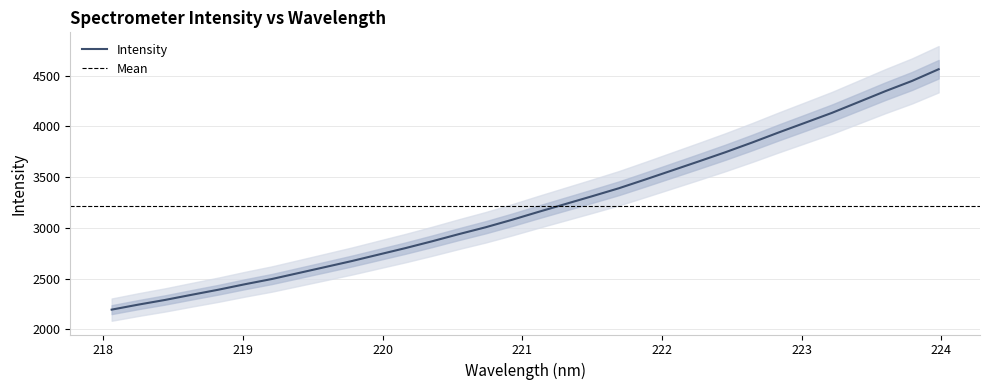

What is the value of the 12th point from the left?

2800.9